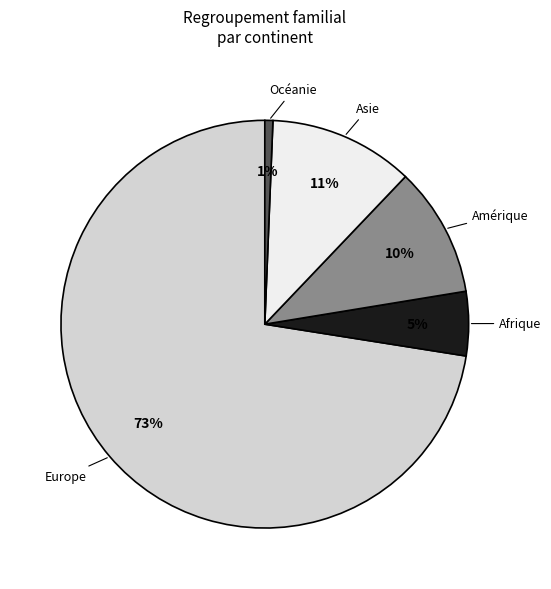

Approximately how many times larger is the value at Amérique compared to Afrique?

2.0